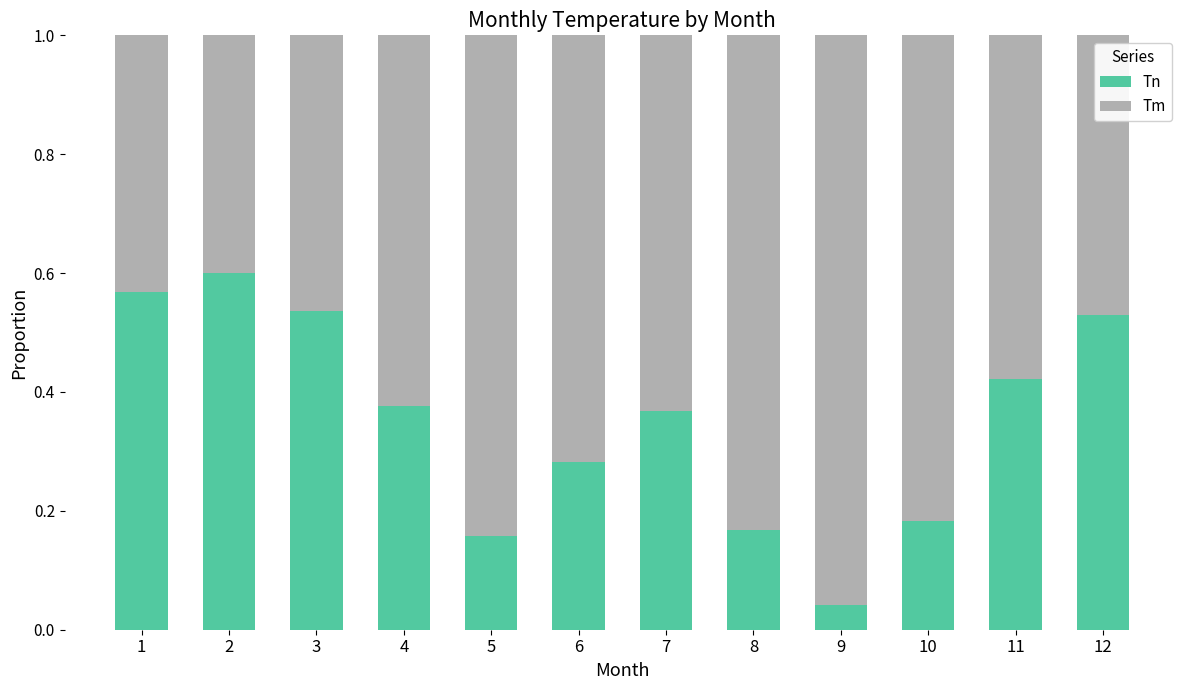

Are the bars horizontal?

No